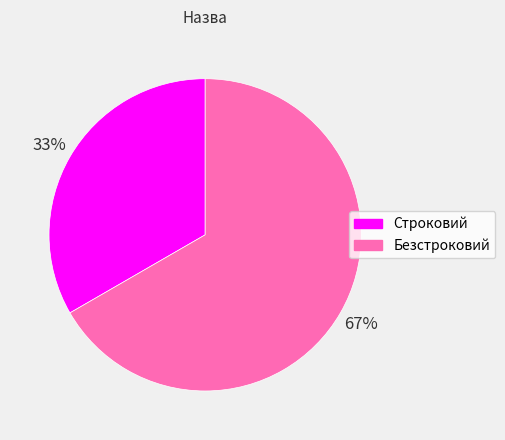

Which slice represents more than half of the pie?

Безстроковий